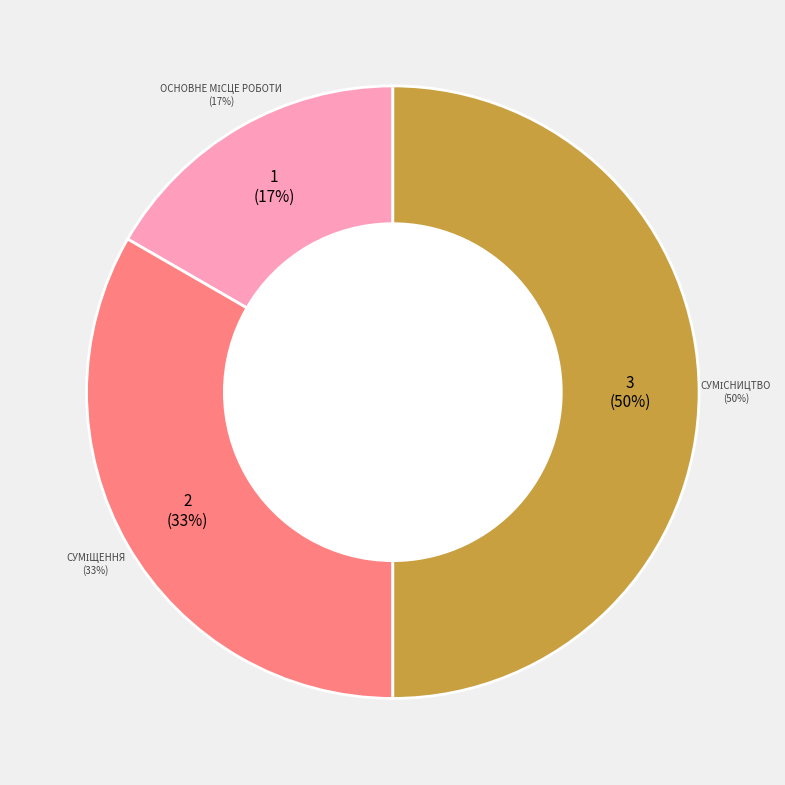

Does Сумісництво account for over 50% of the chart?

No